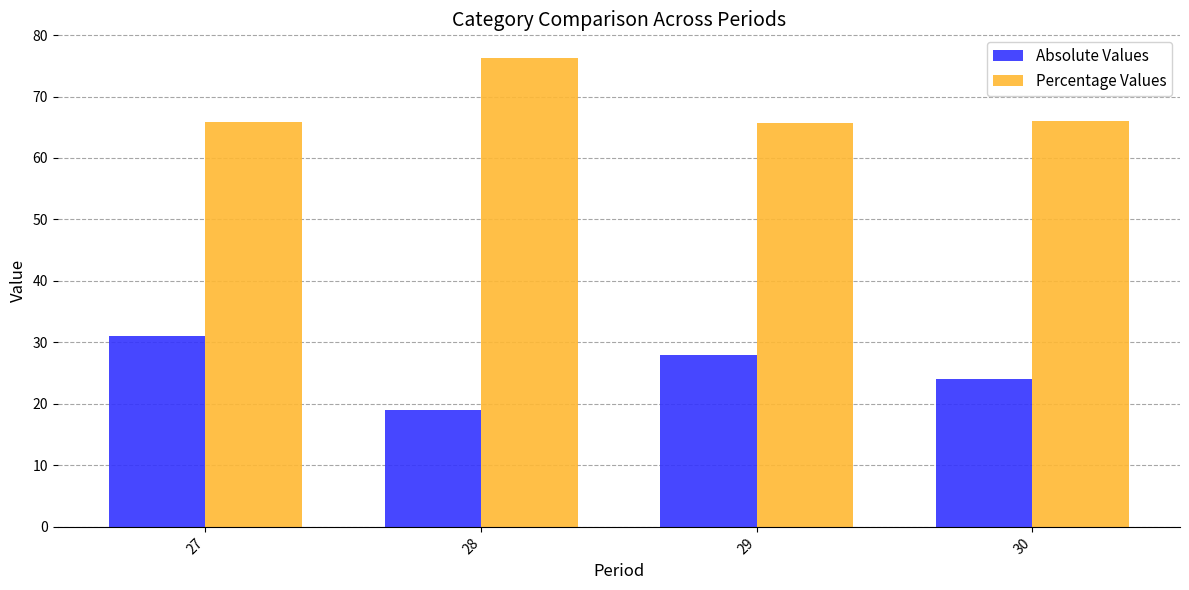

How many categories are shown in the chart?

4